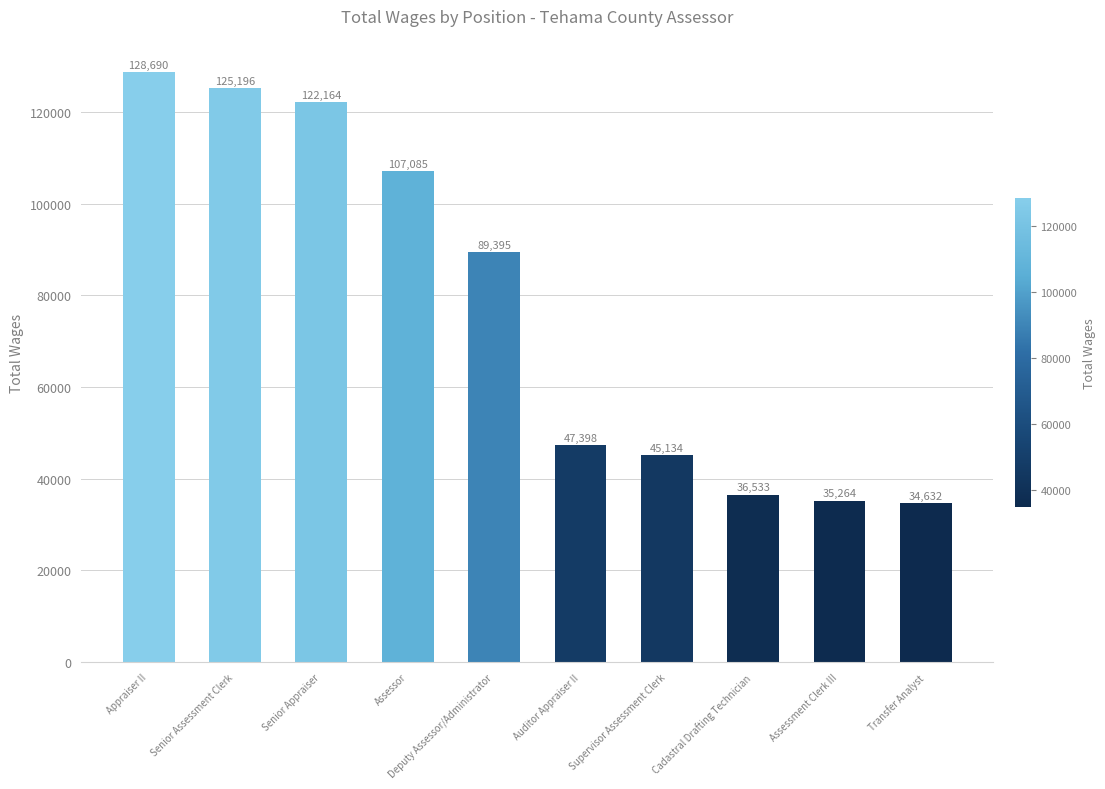

True or false: the data shows 47398 at Auditor Appraiser II.

True